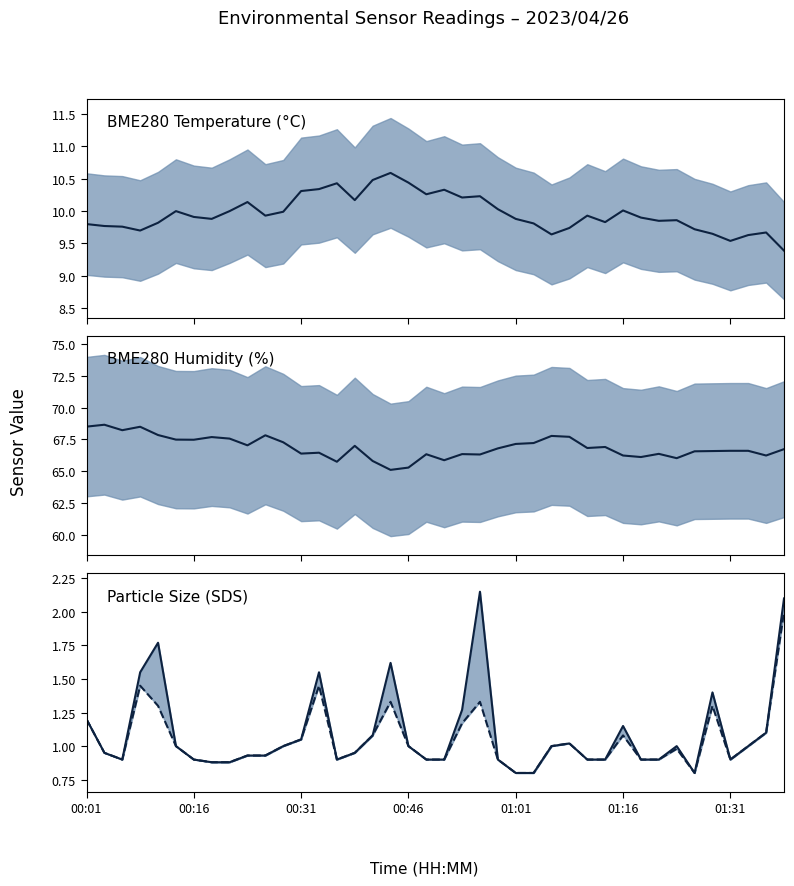

True or false: BME280_humidity has a value of 28.8 at 34.

False